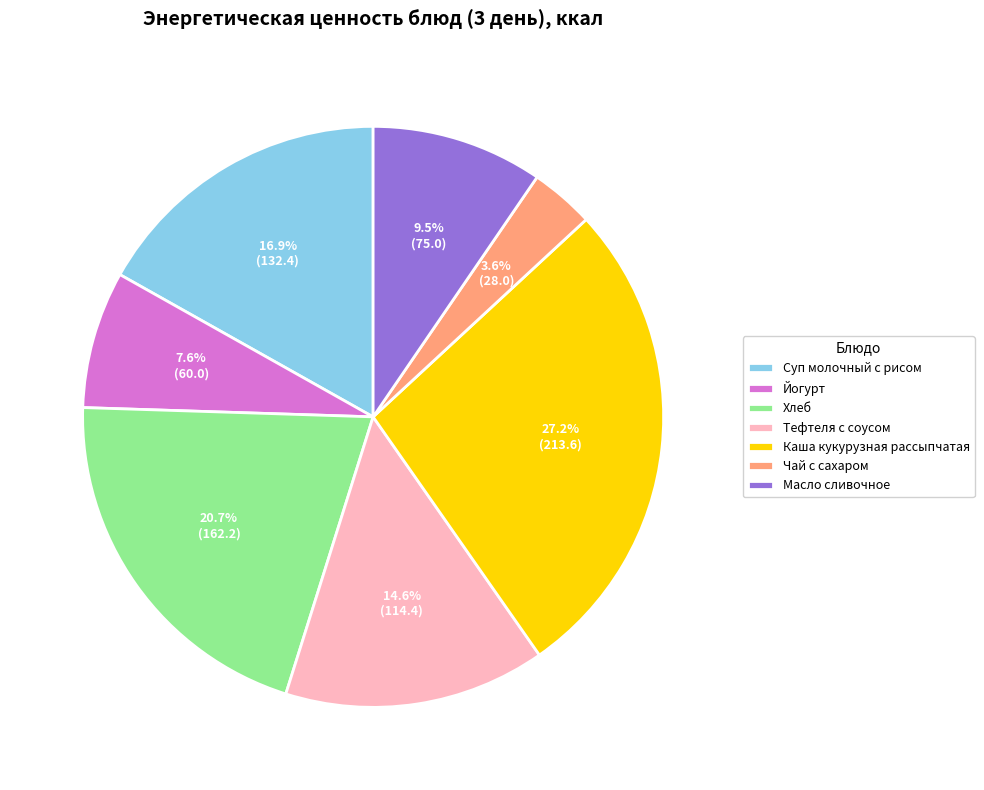

True or false: Хлеб accounts for 27% of the total.

False